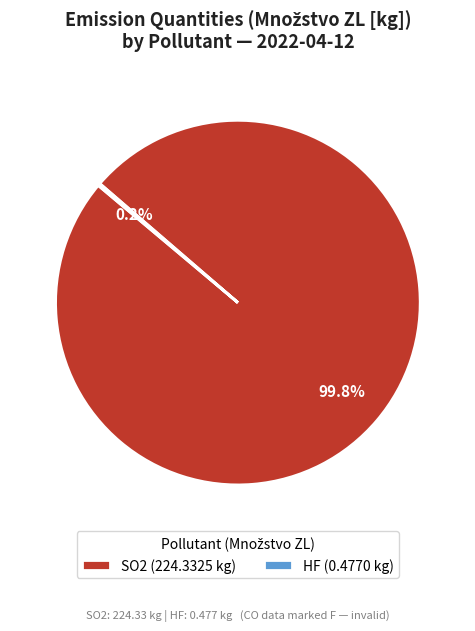

Which category has the biggest portion of the pie?

SO2 (224.3325 kg)